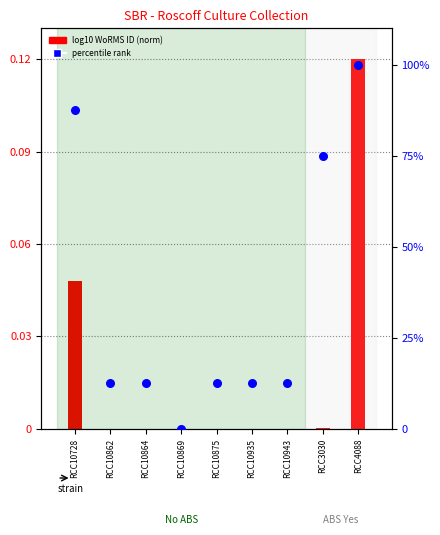

Which series has the largest total across all categories?

percentile rank